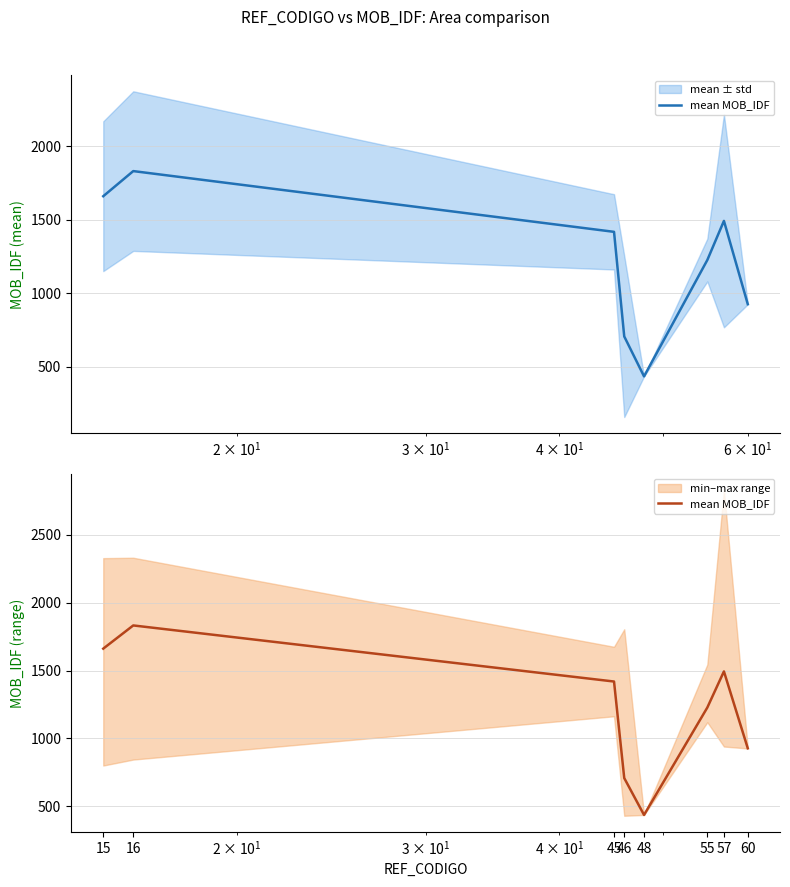

What is the average value?

1213.0